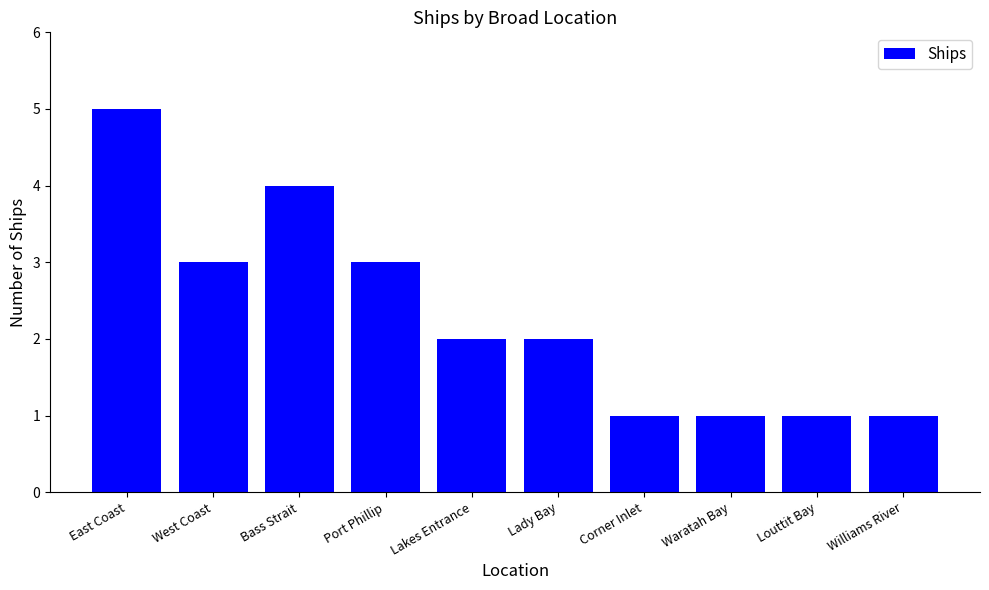

True or false: the data shows 2 at West Coast.

False